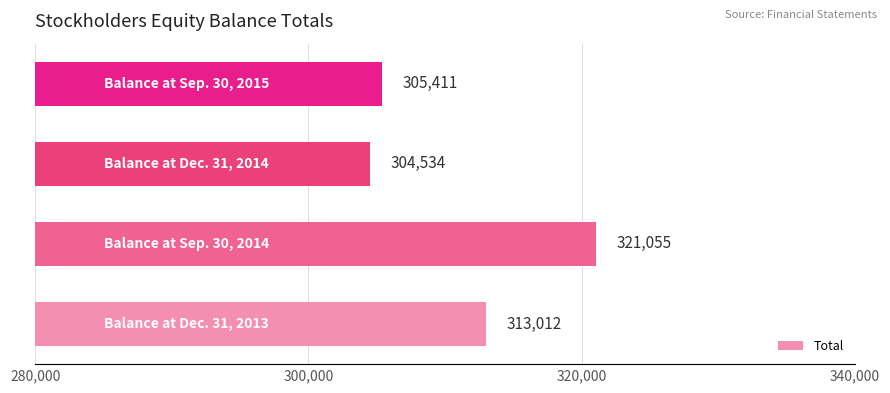

What is the smallest value displayed?

304534